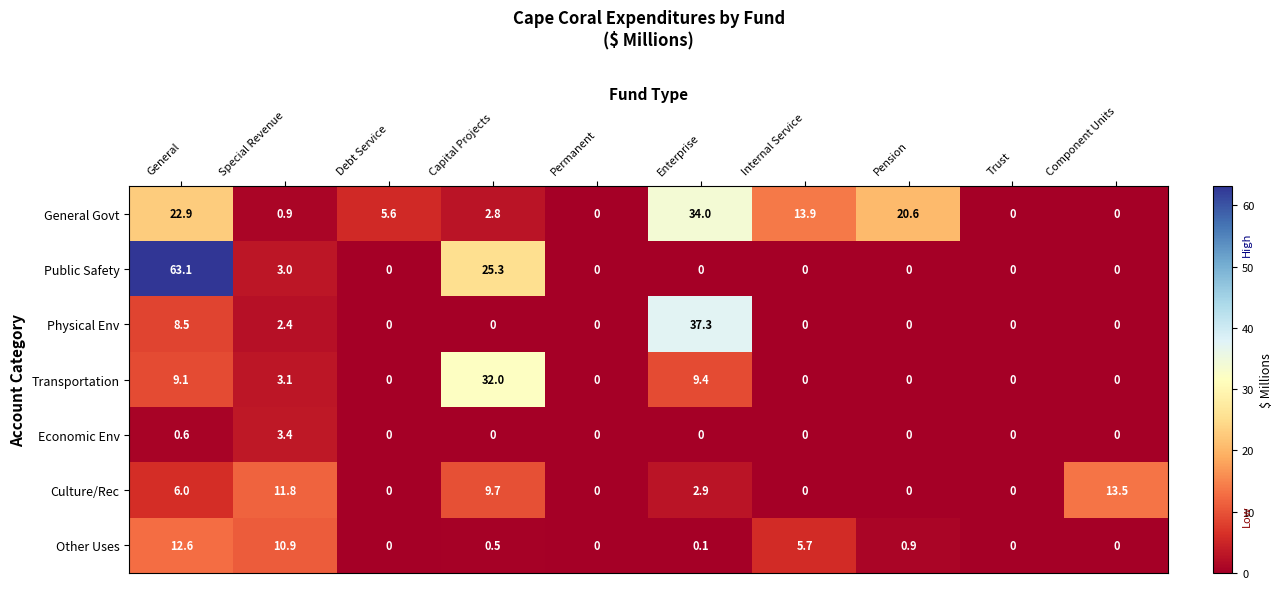

The value of Economic Env at Debt Service is 2.0. True or false?

False